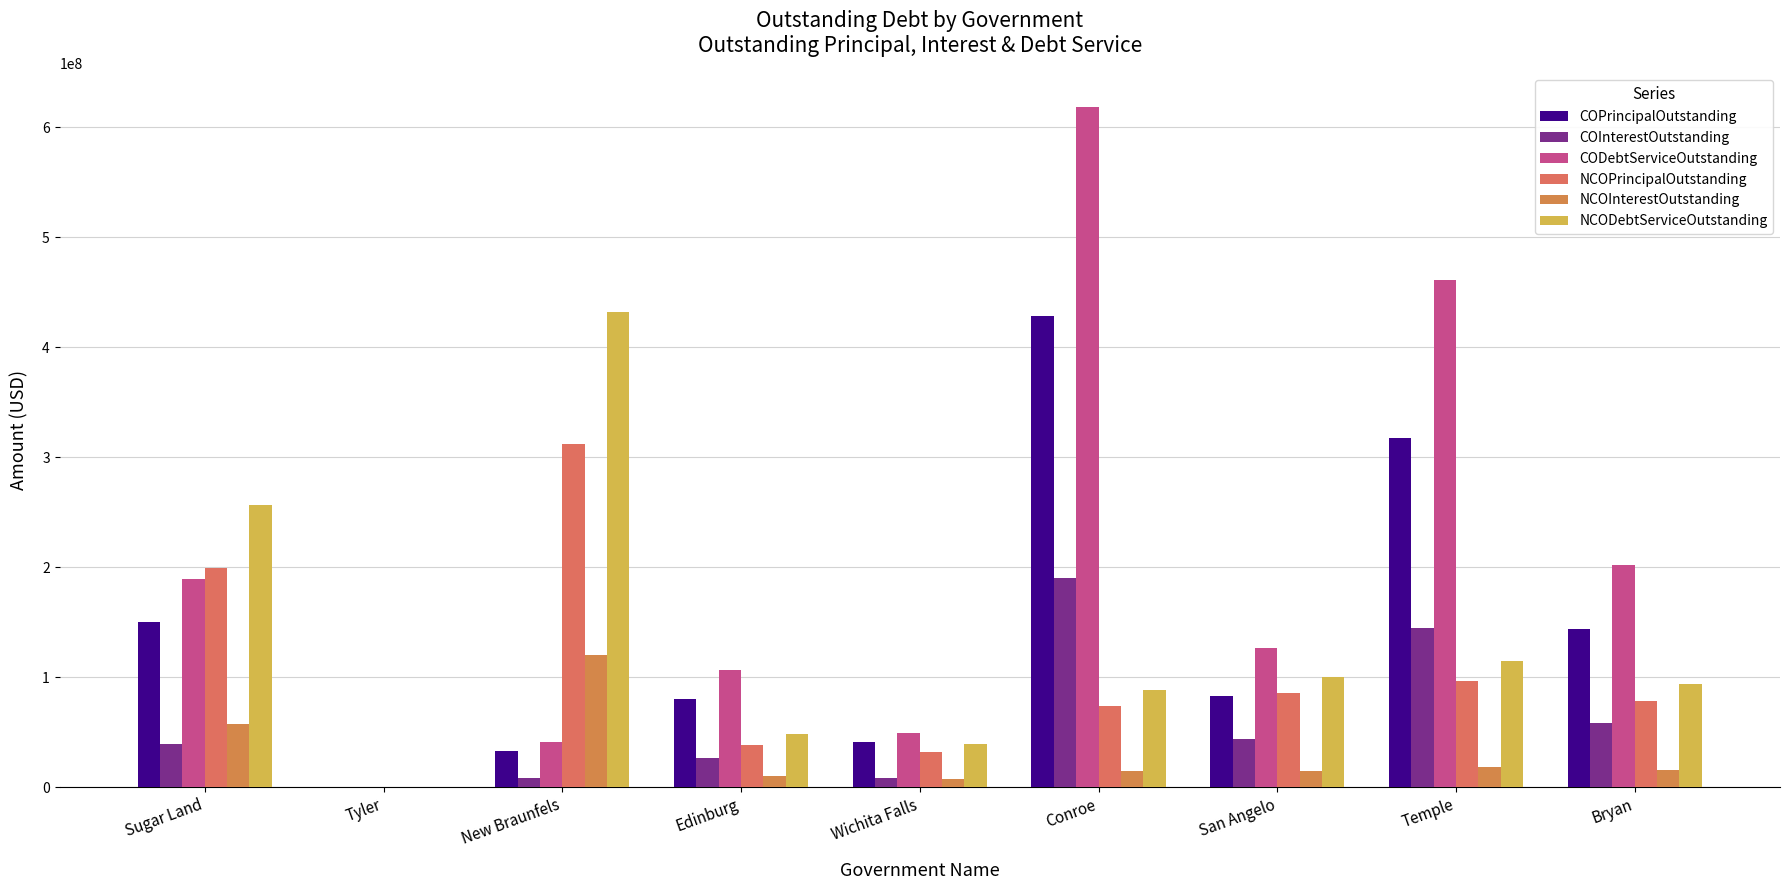

What is the greatest value displayed?

618392641.7